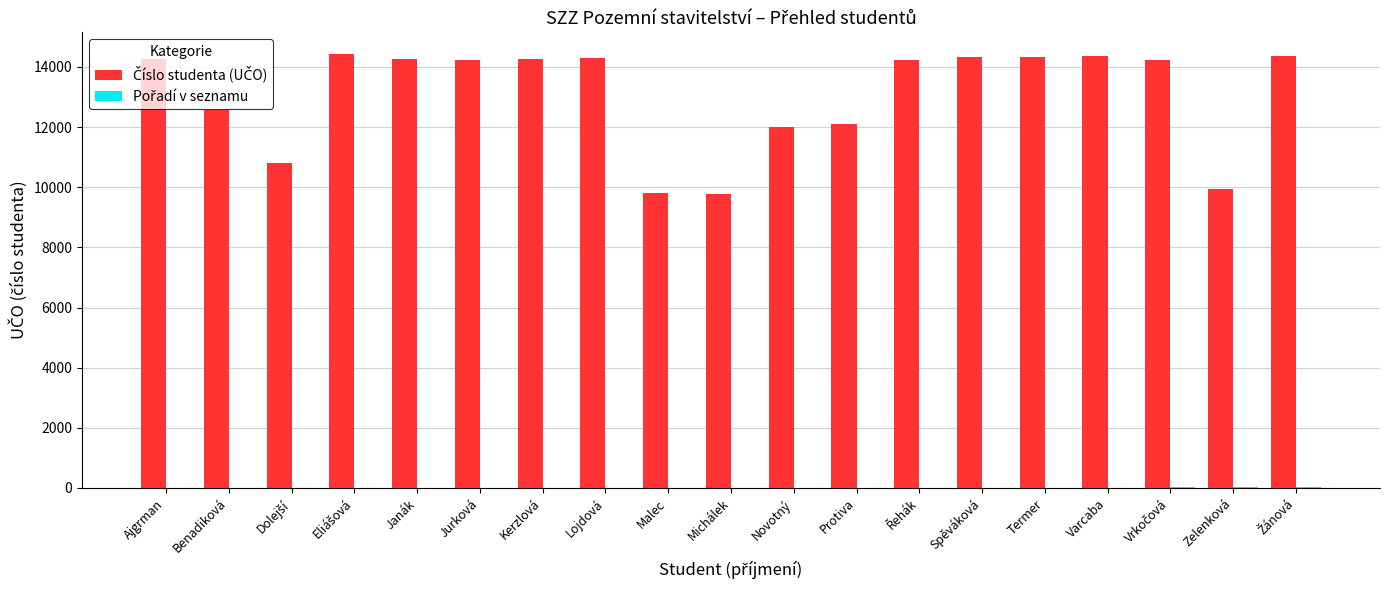

List the series in order of their overall mean, lowest first.

Pořadí v seznamu, Číslo studenta (UČO)